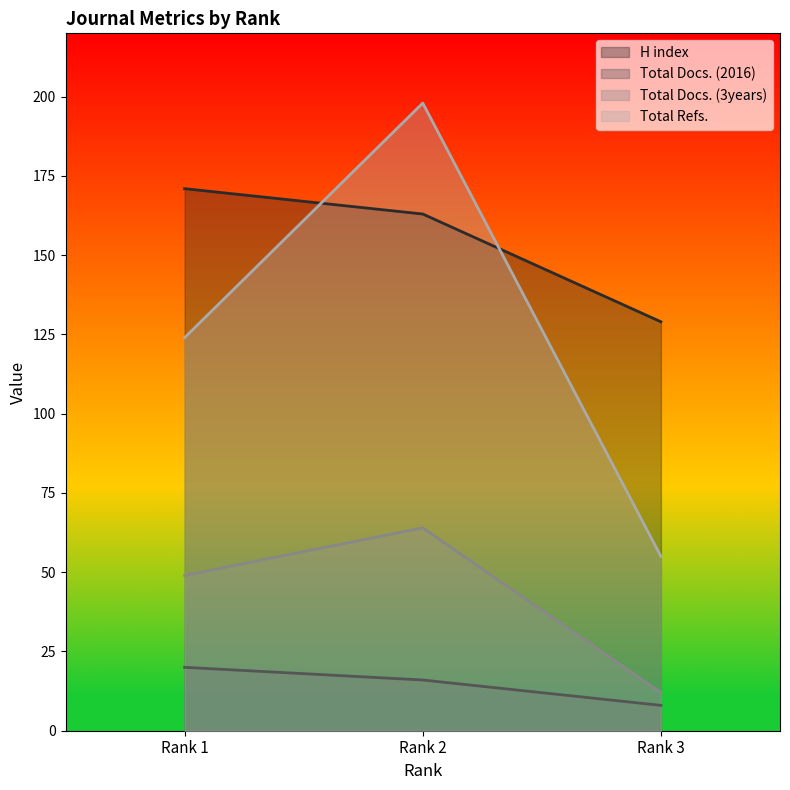

Reading left to right, extract all data points from this chart.

H index: Rank 1=171	Rank 2=163	Rank 3=129
Total Docs. (2016): Rank 1=20	Rank 2=16	Rank 3=8
Total Docs. (3years): Rank 1=49	Rank 2=64	Rank 3=12
Total Refs.: Rank 1=124	Rank 2=198	Rank 3=55